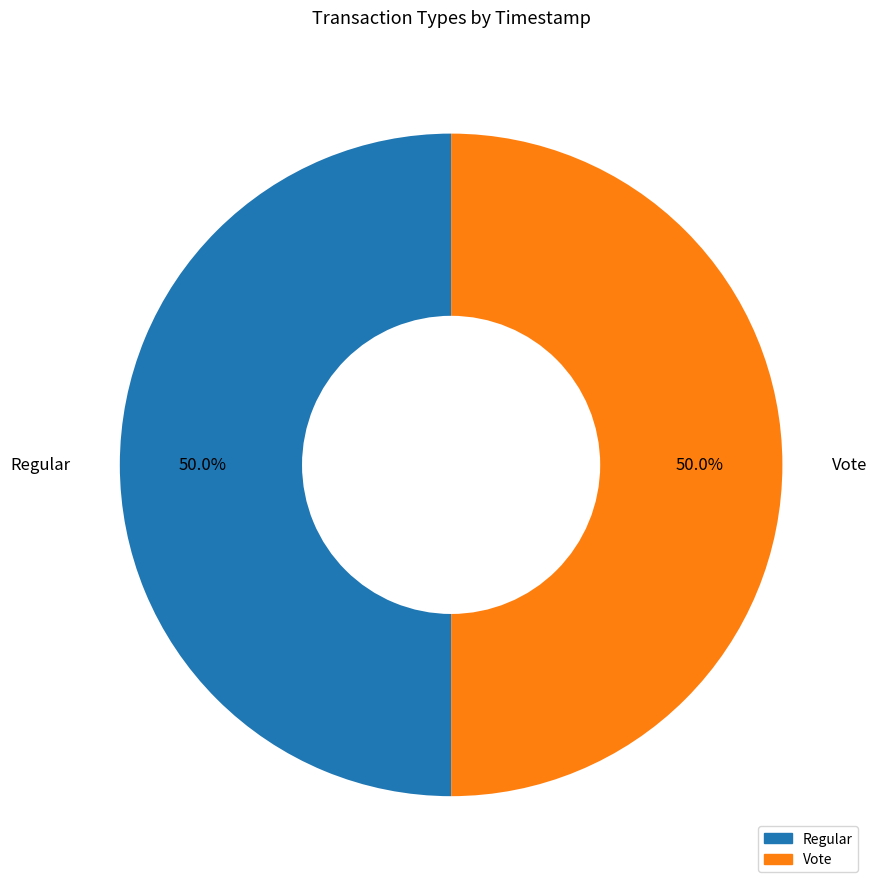

What is the ratio of the value at Vote to the value at Regular?

1.0